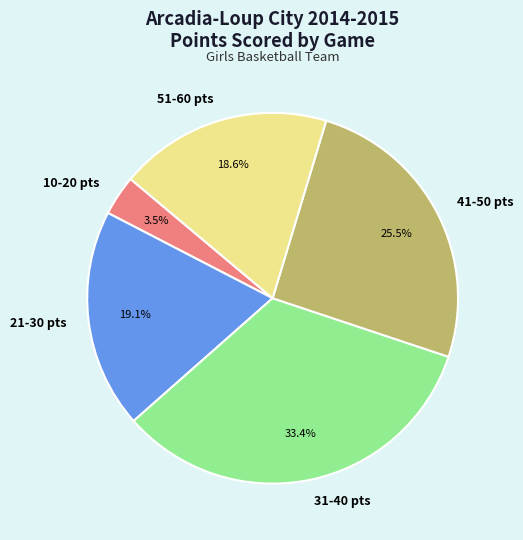

Approximately how many times larger is the value at 31-40 pts compared to 10-20 pts?

9.5